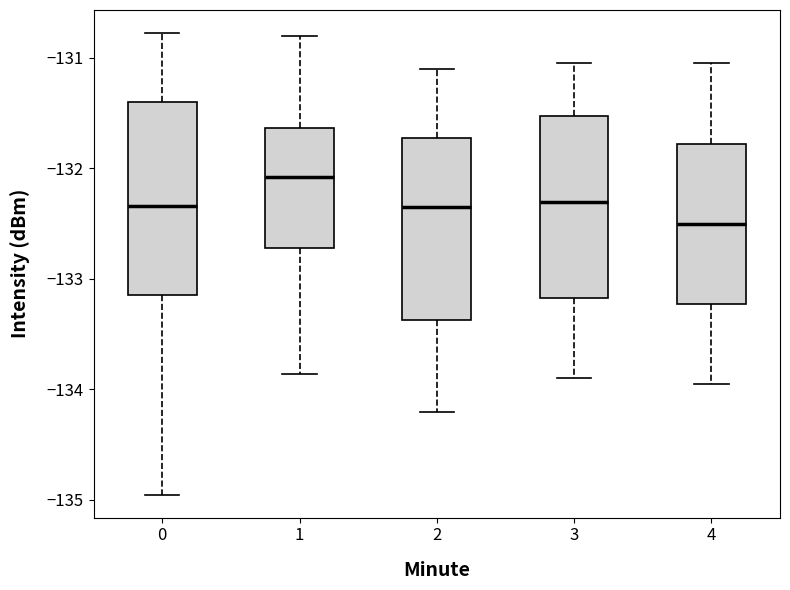

Where does the upper whisker of the box at x = 0 end on the y-axis? The values are not printed on the chart, so give them approximately, as read against the axis.

-130.8